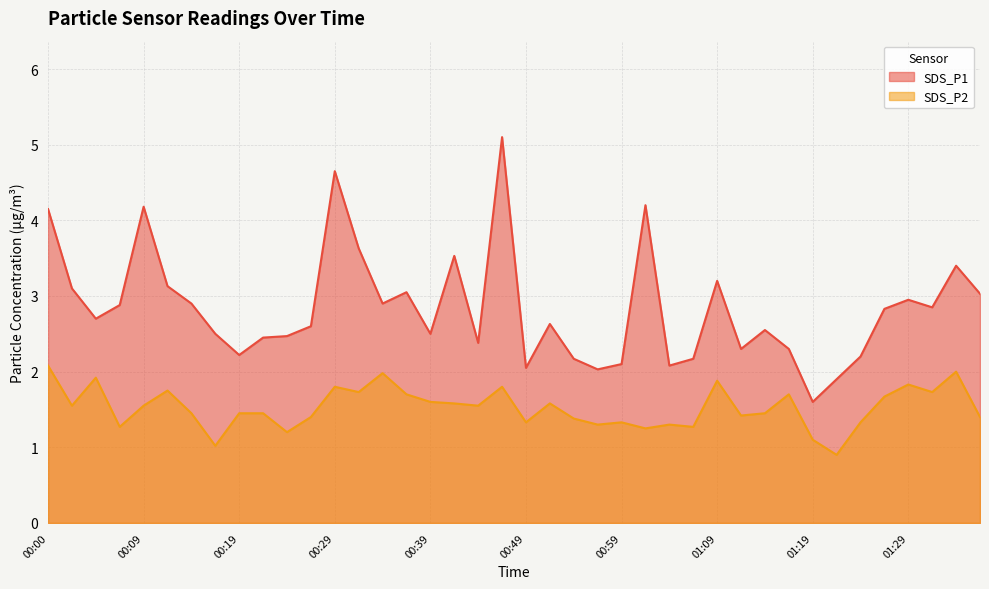

Between 01:04 and 01:29, which series saw the biggest shift?

SDS_P1